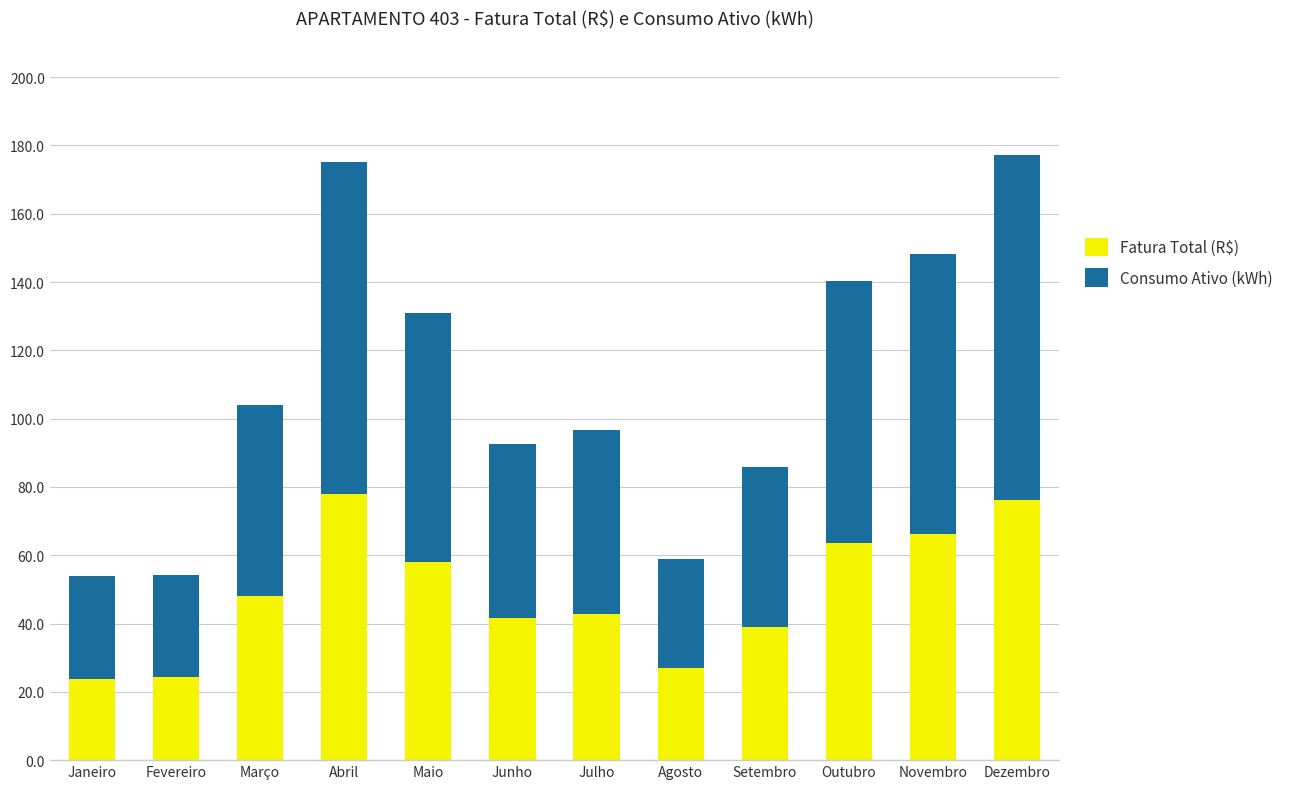

At which label is Fatura Total (R$) closest to 50?

Março